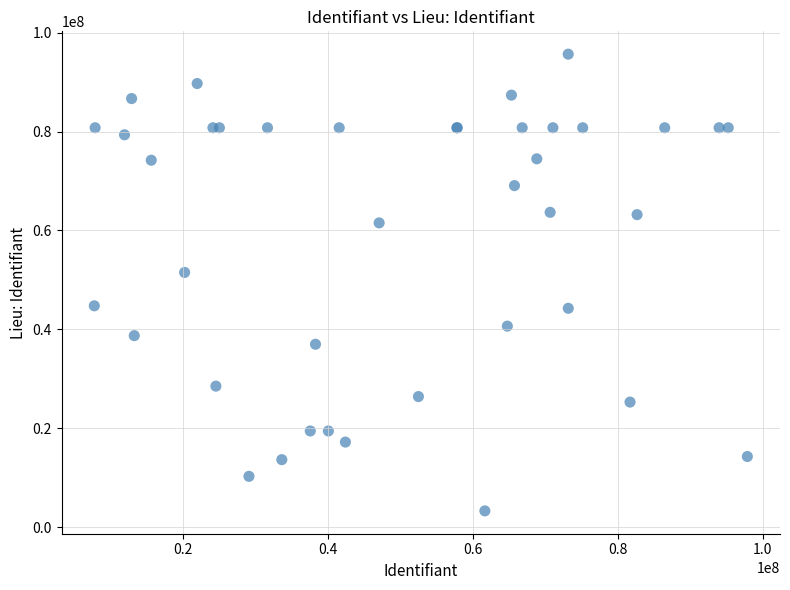

What Y value in the scatter plot is closest to 49470055?

51512912